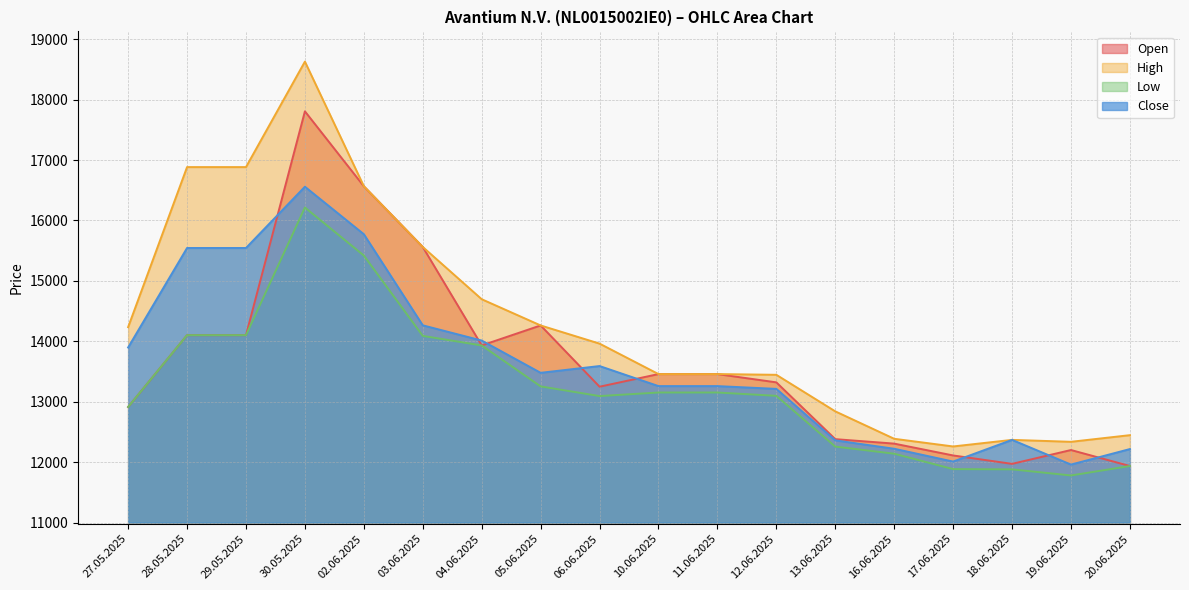

Reading right to left, extract all data points from this chart.

Open: 20.06.2025=11936	19.06.2025=12201	18.06.2025=11972	17.06.2025=12111	16.06.2025=12307	13.06.2025=12381	12.06.2025=13321	11.06.2025=13458	10.06.2025=13458	06.06.2025=13249	05.06.2025=14263	04.06.2025=13932	03.06.2025=15562	02.06.2025=16566	30.05.2025=17807	29.05.2025=14102	28.05.2025=14102	27.05.2025=12913
High: 20.06.2025=12447	19.06.2025=12337	18.06.2025=12369	17.06.2025=12260	16.06.2025=12387	13.06.2025=12841	12.06.2025=13446	11.06.2025=13458	10.06.2025=13458	06.06.2025=13962	05.06.2025=14263	04.06.2025=14697	03.06.2025=15562	02.06.2025=16567	30.05.2025=18630	29.05.2025=16884	28.05.2025=16884	27.05.2025=14235
Low: 20.06.2025=11936	19.06.2025=11780	18.06.2025=11881	17.06.2025=11885	16.06.2025=12140	13.06.2025=12258	12.06.2025=13098	11.06.2025=13153	10.06.2025=13153	06.06.2025=13094	05.06.2025=13254	04.06.2025=13932	03.06.2025=14090	02.06.2025=15420	30.05.2025=16215	29.05.2025=14102	28.05.2025=14102	27.05.2025=12913
Close: 20.06.2025=12217	19.06.2025=11960	18.06.2025=12369	17.06.2025=12010	16.06.2025=12222	13.06.2025=12361	12.06.2025=13213	11.06.2025=13259	10.06.2025=13259	06.06.2025=13591	05.06.2025=13479	04.06.2025=14013	03.06.2025=14265	02.06.2025=15773	30.05.2025=16559	29.05.2025=15545	28.05.2025=15545	27.05.2025=13898